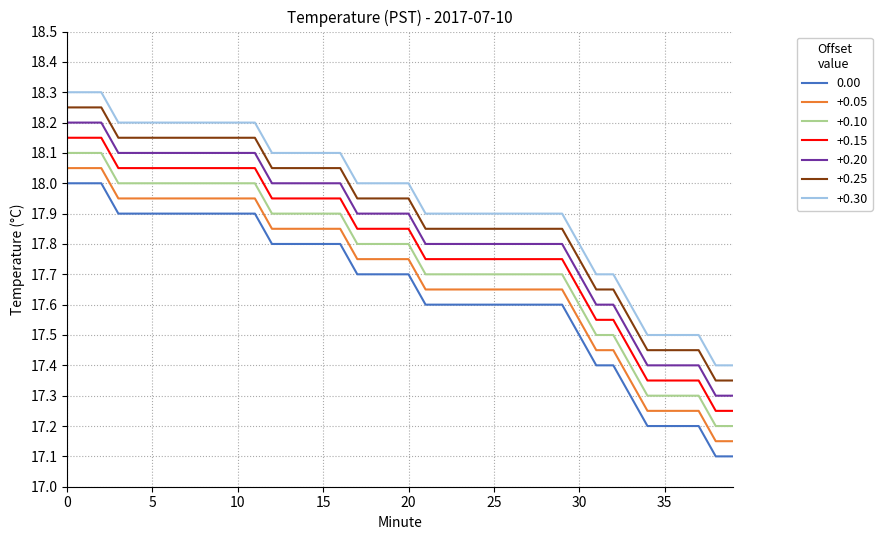

What is the highest value of the +0.30 series?

18.3